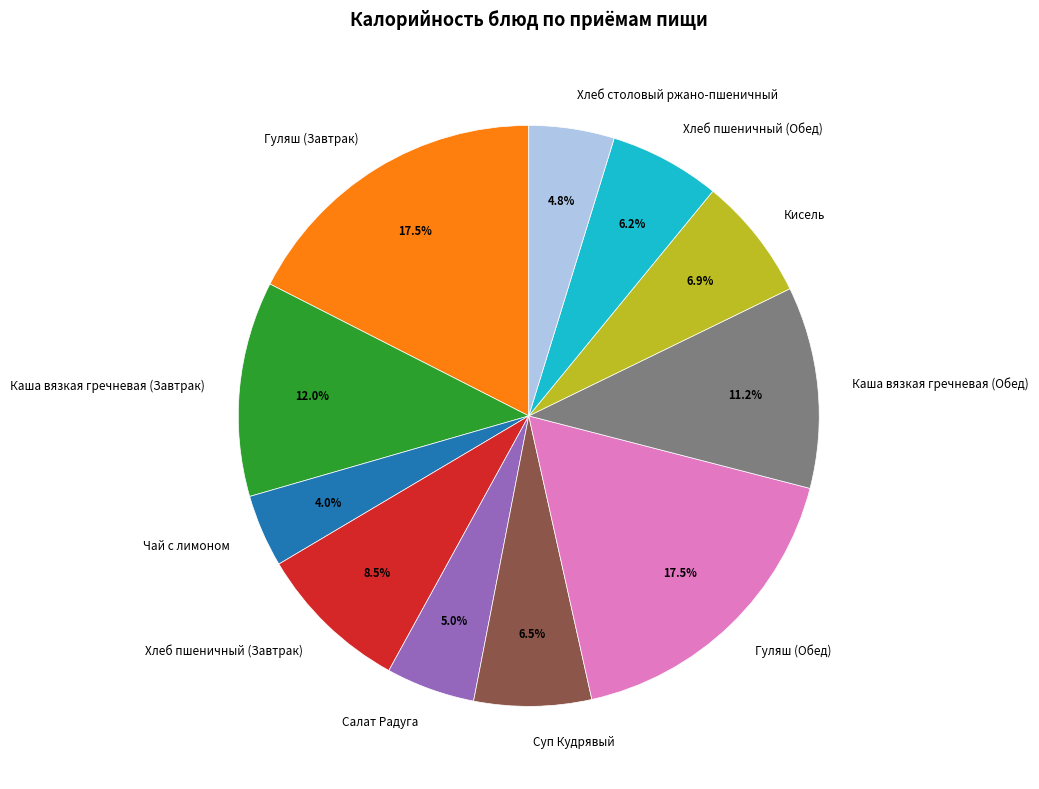

To the nearest percent, what is the average slice percentage?

9%